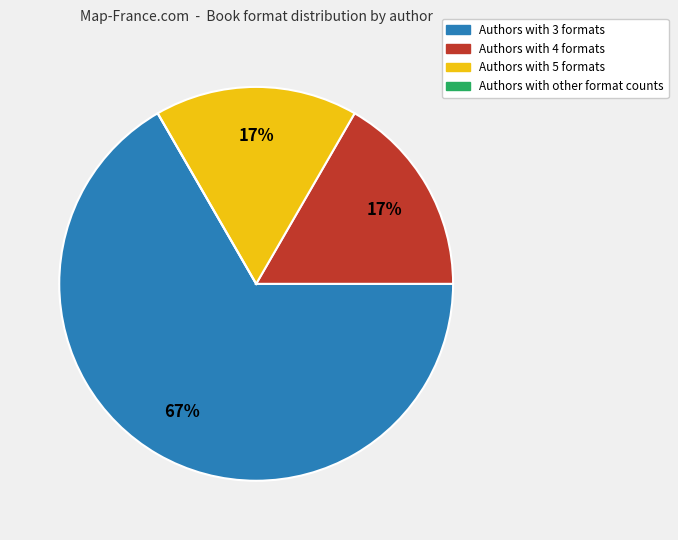

To the nearest percent, what is the average slice percentage?

25%